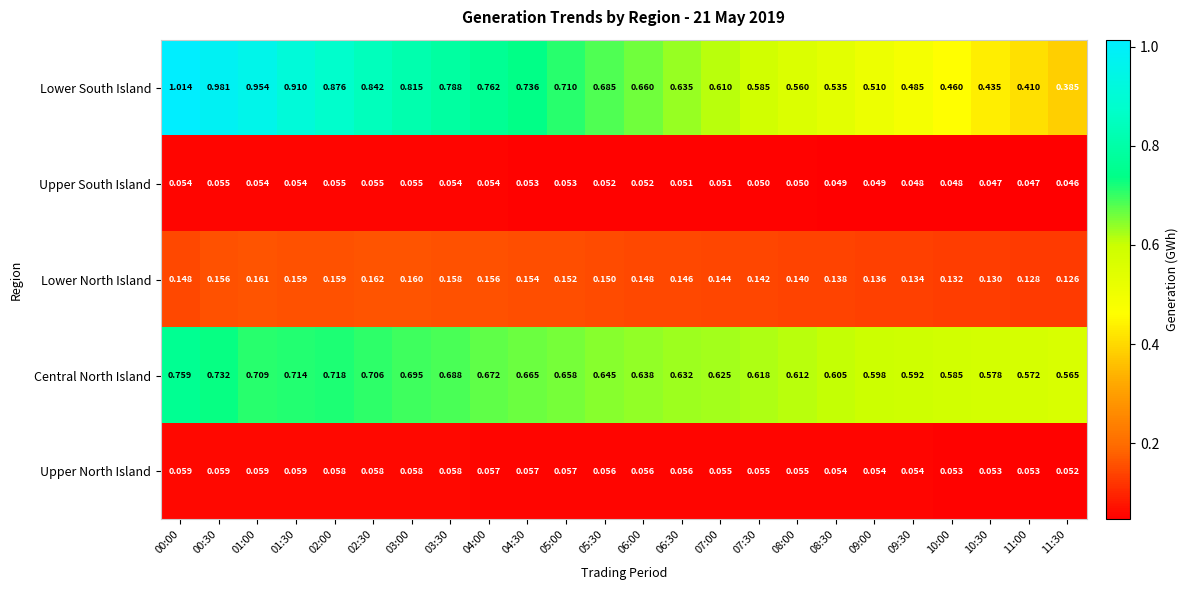

Rank the series by their maximum value, from lowest to highest.

Upper South Island, Upper North Island, Lower North Island, Central North Island, Lower South Island